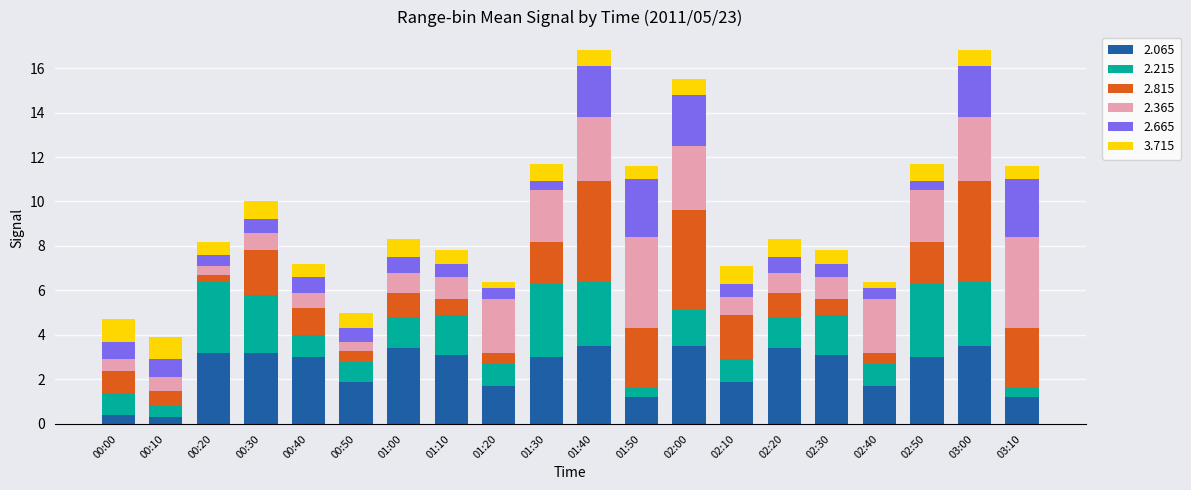

True or false: 2.065 has a value of 1.9 at 02:50.

False